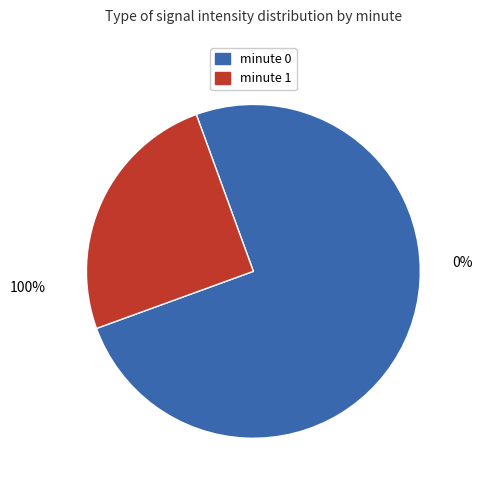

True or false: 0 accounts for 1% of the total.

False